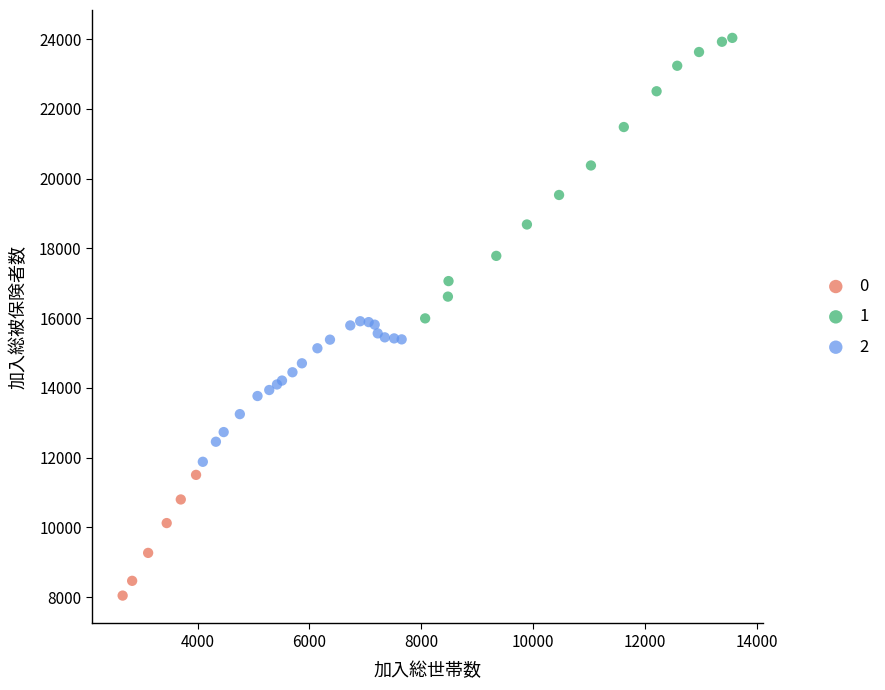

Which series reaches the maximum Y coordinate?

1